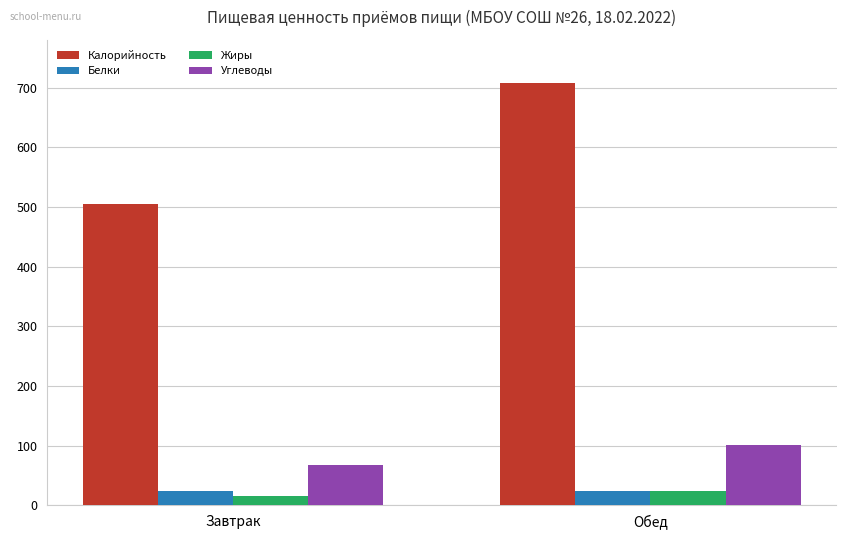

What is the difference between the highest and lowest values at Обед?

684.5